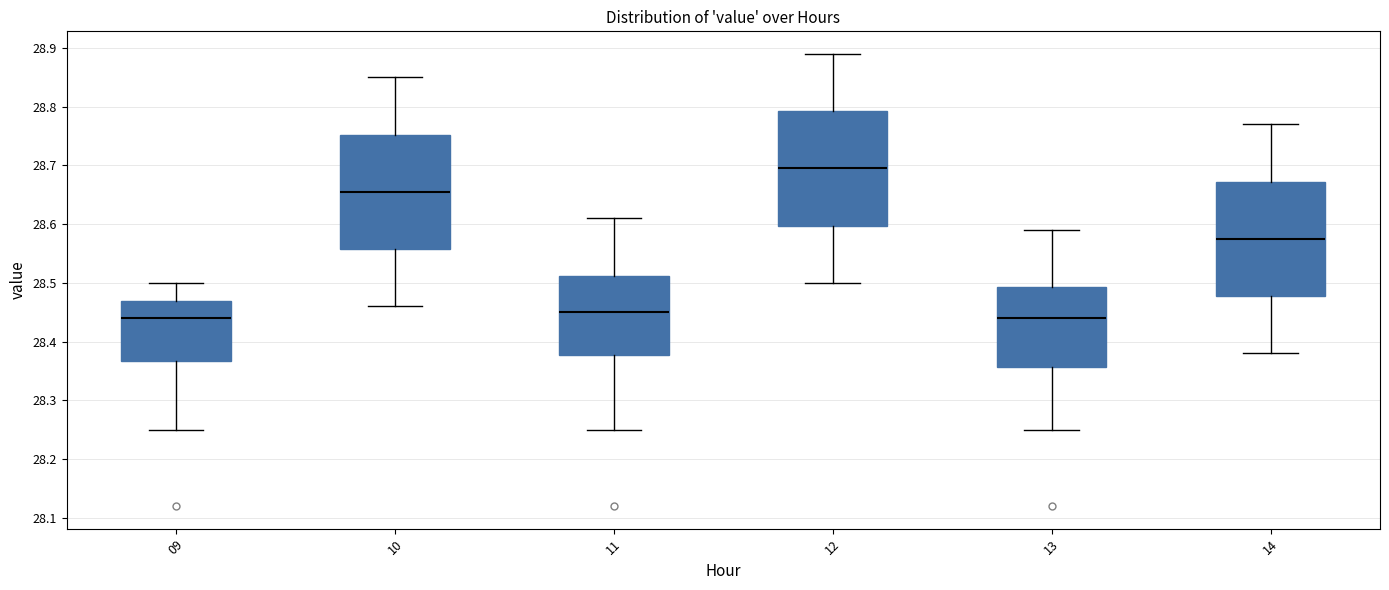

Reading left to right, transcribe this box plot: for each box, give where its median line is, the range the box spans, and where its two whiskers end, as read against the y-axis. The values are not printed on the chart, so give them approximately, as read against the axis.

09: median 28.44, box 28.37 to 28.47, whiskers 28.25 to 28.50
10: median 28.66, box 28.56 to 28.75, whiskers 28.46 to 28.85
11: median 28.45, box 28.38 to 28.51, whiskers 28.25 to 28.61
12: median 28.70, box 28.60 to 28.79, whiskers 28.50 to 28.89
13: median 28.44, box 28.36 to 28.49, whiskers 28.25 to 28.59
14: median 28.58, box 28.48 to 28.67, whiskers 28.38 to 28.77